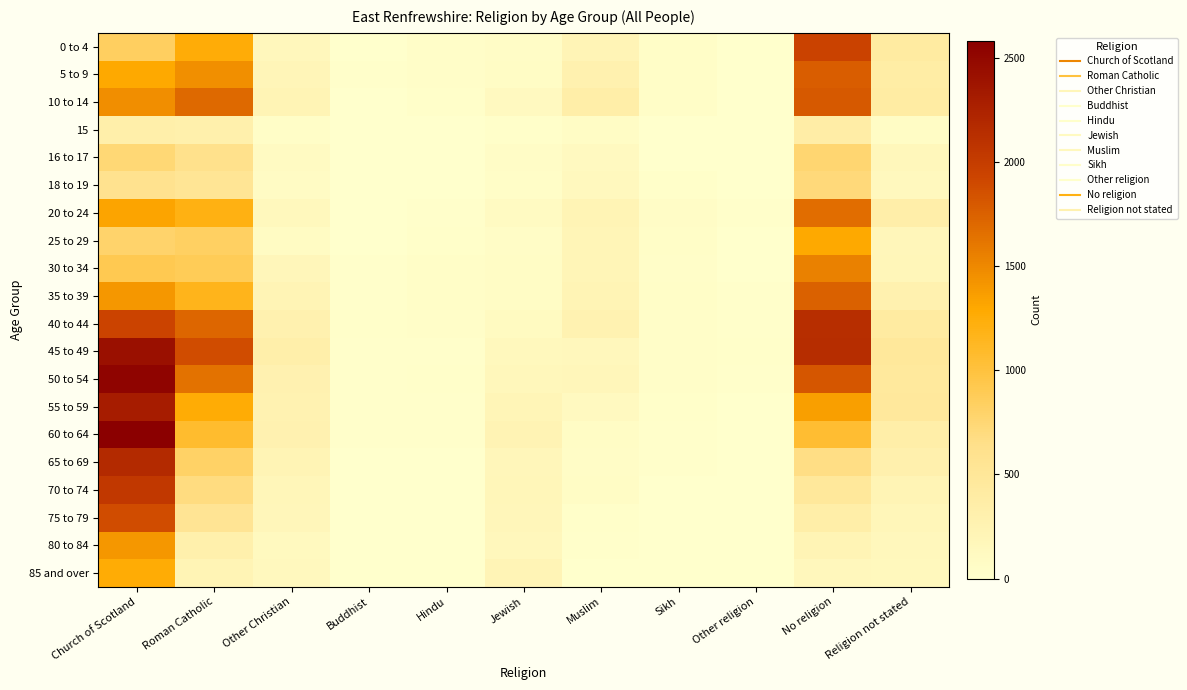

Reading left to right, what are all the values shown in this chart?

0 to 4: Church of Scotland=844	Roman Catholic=1255	Other Christian=159	Buddhist=2	Hindu=31	Jewish=58	Muslim=220	Sikh=47	Other religion=4	No religion=1950	Religion not stated=414
5 to 9: Church of Scotland=1299	Roman Catholic=1455	Other Christian=201	Buddhist=11	Hindu=40	Jewish=64	Muslim=292	Sikh=43	Other religion=8	No religion=1770	Religion not stated=375
10 to 14: Church of Scotland=1473	Roman Catholic=1698	Other Christian=226	Buddhist=7	Hindu=21	Jewish=111	Muslim=349	Sikh=46	Other religion=5	No religion=1800	Religion not stated=395
15: Church of Scotland=330	Roman Catholic=309	Other Christian=42	Buddhist=3	Hindu=6	Jewish=25	Muslim=64	Sikh=6	Other religion=2	No religion=373	Religion not stated=68
16 to 17: Church of Scotland=743	Roman Catholic=619	Other Christian=91	Buddhist=2	Hindu=6	Jewish=55	Muslim=112	Sikh=10	Other religion=6	No religion=764	Religion not stated=170
18 to 19: Church of Scotland=586	Roman Catholic=543	Other Christian=75	Buddhist=5	Hindu=1	Jewish=42	Muslim=141	Sikh=25	Other religion=7	No religion=722	Religion not stated=141
20 to 24: Church of Scotland=1325	Roman Catholic=1204	Other Christian=150	Buddhist=6	Hindu=12	Jewish=93	Muslim=223	Sikh=59	Other religion=12	No religion=1668	Religion not stated=333
25 to 29: Church of Scotland=792	Roman Catholic=828	Other Christian=90	Buddhist=8	Hindu=27	Jewish=51	Muslim=202	Sikh=50	Other religion=6	No religion=1295	Religion not stated=179
30 to 34: Church of Scotland=917	Roman Catholic=887	Other Christian=174	Buddhist=14	Hindu=41	Jewish=65	Muslim=210	Sikh=39	Other religion=7	No religion=1544	Religion not stated=186
35 to 39: Church of Scotland=1407	Roman Catholic=1168	Other Christian=228	Buddhist=19	Hindu=49	Jewish=63	Muslim=231	Sikh=45	Other religion=18	No religion=1754	Religion not stated=286
40 to 44: Church of Scotland=1944	Roman Catholic=1722	Other Christian=284	Buddhist=22	Hindu=36	Jewish=101	Muslim=268	Sikh=33	Other religion=19	No religion=2138	Religion not stated=422
45 to 49: Church of Scotland=2431	Roman Catholic=1878	Other Christian=330	Buddhist=13	Hindu=19	Jewish=148	Muslim=156	Sikh=32	Other religion=23	No religion=2147	Religion not stated=480
50 to 54: Church of Scotland=2536	Roman Catholic=1642	Other Christian=276	Buddhist=17	Hindu=21	Jewish=171	Muslim=179	Sikh=31	Other religion=18	No religion=1819	Religion not stated=457
55 to 59: Church of Scotland=2307	Roman Catholic=1263	Other Christian=268	Buddhist=17	Hindu=16	Jewish=205	Muslim=115	Sikh=27	Other religion=9	No religion=1361	Religion not stated=469
60 to 64: Church of Scotland=2583	Roman Catholic=1070	Other Christian=277	Buddhist=11	Hindu=17	Jewish=241	Muslim=63	Sikh=20	Other religion=9	No religion=1054	Religion not stated=347
65 to 69: Church of Scotland=2173	Roman Catholic=815	Other Christian=223	Buddhist=5	Hindu=10	Jewish=180	Muslim=57	Sikh=13	Other religion=8	No religion=674	Religion not stated=293
70 to 74: Church of Scotland=2042	Roman Catholic=696	Other Christian=191	Buddhist=3	Hindu=6	Jewish=184	Muslim=68	Sikh=9	Other religion=3	No religion=480	Religion not stated=232
75 to 79: Church of Scotland=1881	Roman Catholic=552	Other Christian=175	Buddhist=2	Hindu=4	Jewish=175	Muslim=28	Sikh=3	Other religion=4	No religion=346	Religion not stated=190
80 to 84: Church of Scotland=1403	Roman Catholic=308	Other Christian=123	Buddhist=4	Hindu=3	Jewish=152	Muslim=18	Sikh=5	Other religion=2	No religion=228	Religion not stated=154
85 and over: Church of Scotland=1263	Roman Catholic=223	Other Christian=141	Buddhist=1	Hindu=0	Jewish=215	Muslim=6	Sikh=5	Other religion=1	No religion=154	Religion not stated=146